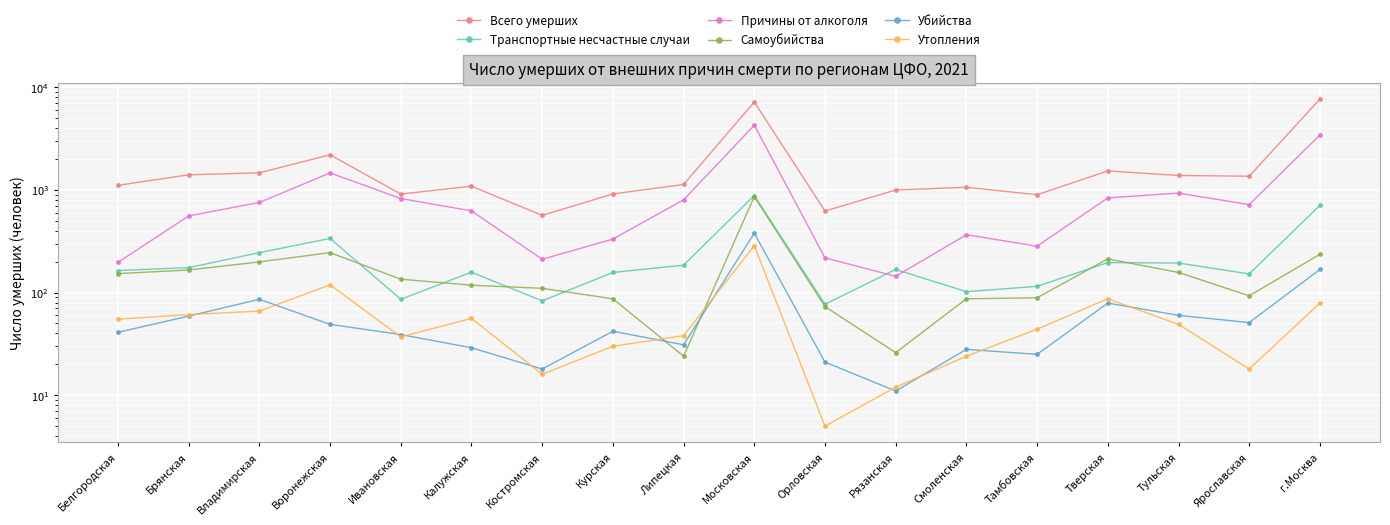

Which series has the largest total across all categories?

Всего умерших